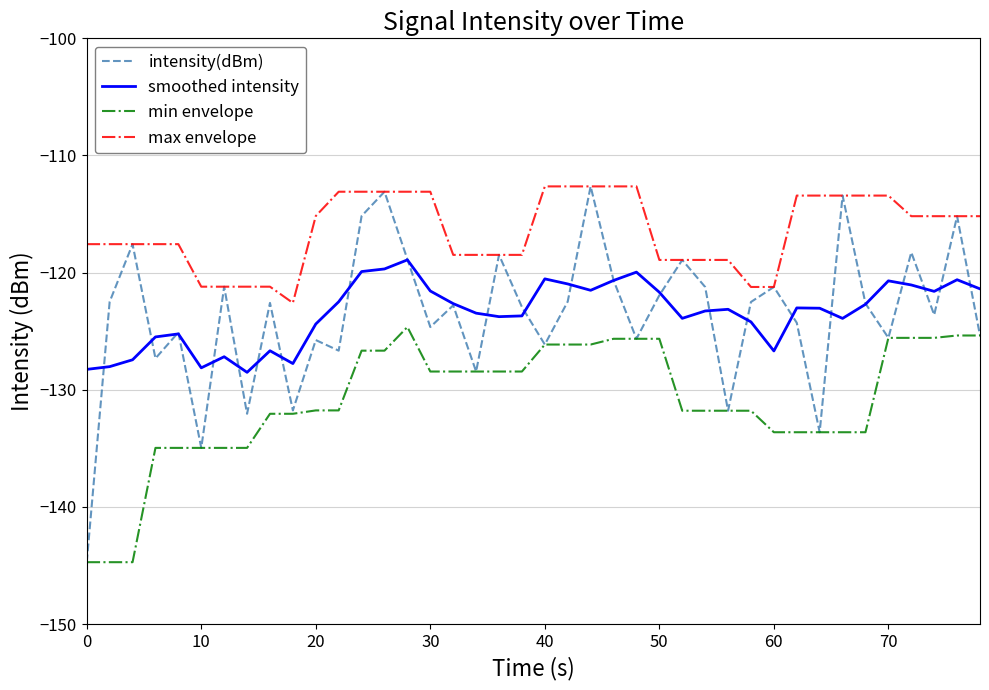

Which series has the largest total across all categories?

max envelope